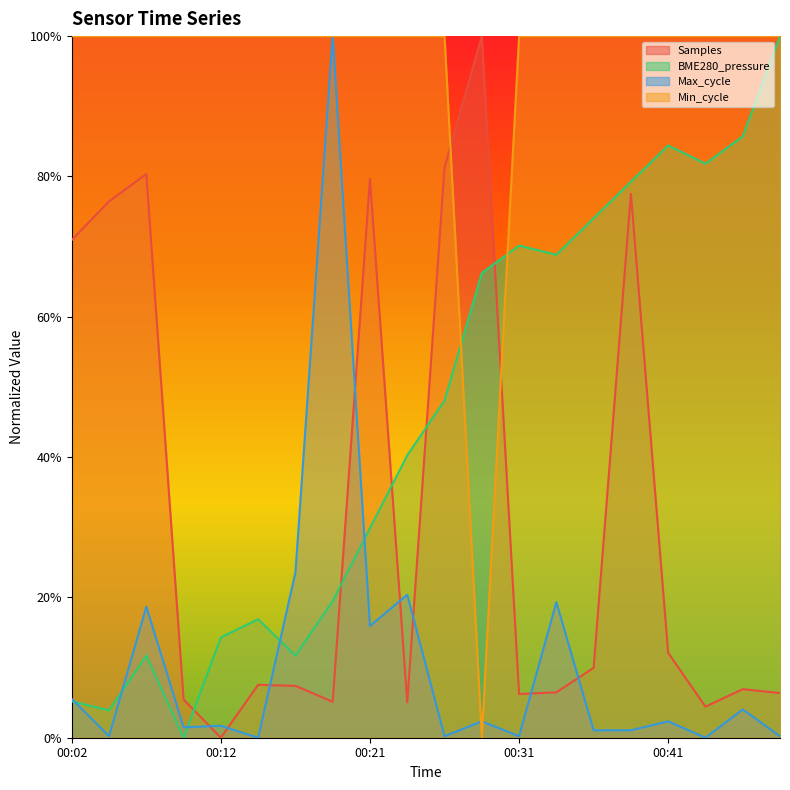

How many lines are shown in the chart?

4